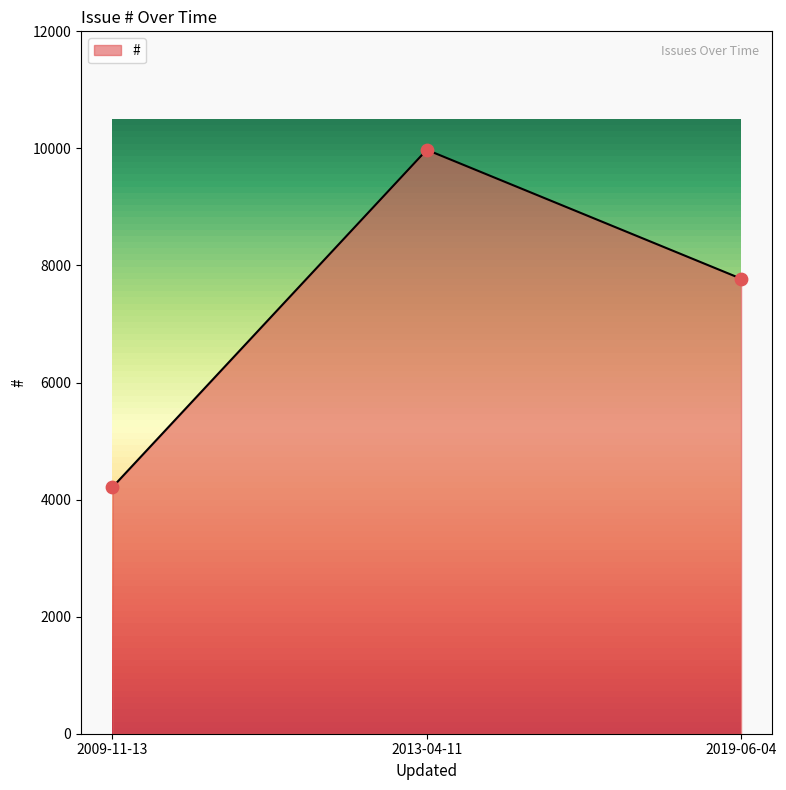

Between 2019-06-04 and 2009-11-13, which is larger?

2019-06-04